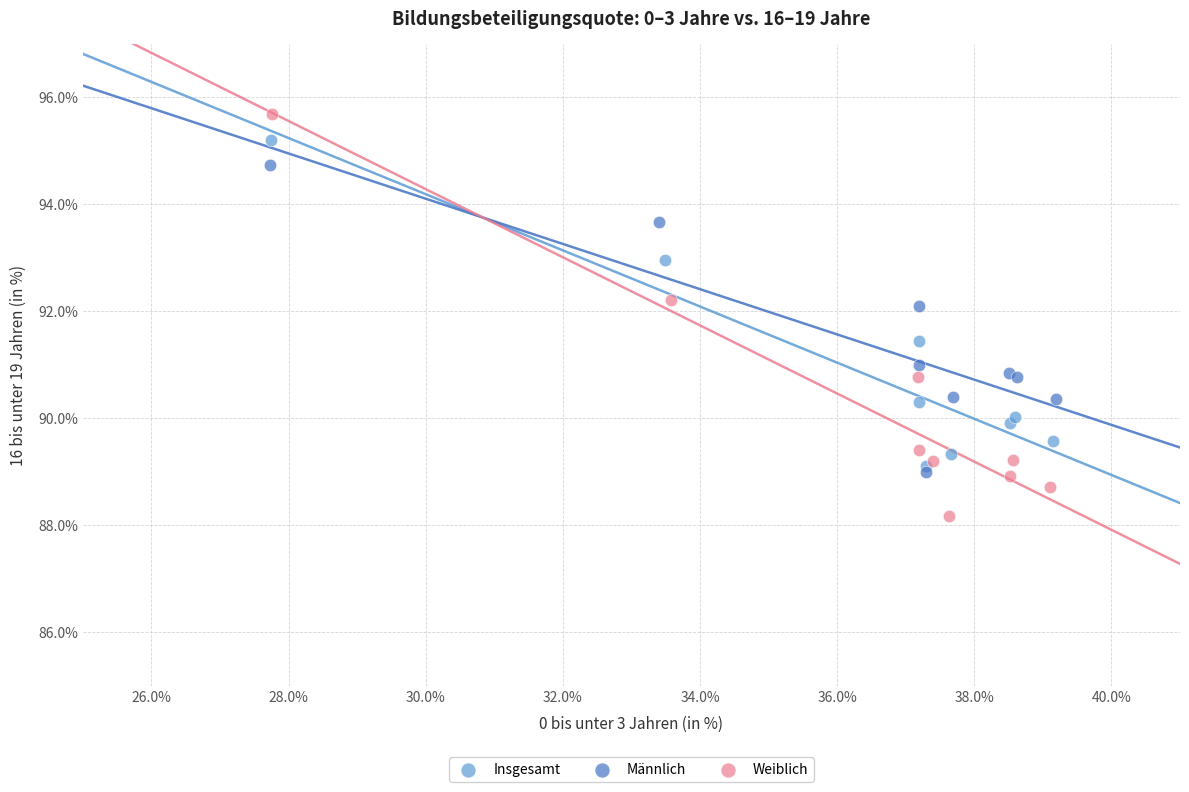

Which series contains the lowest Y value?

Weiblich